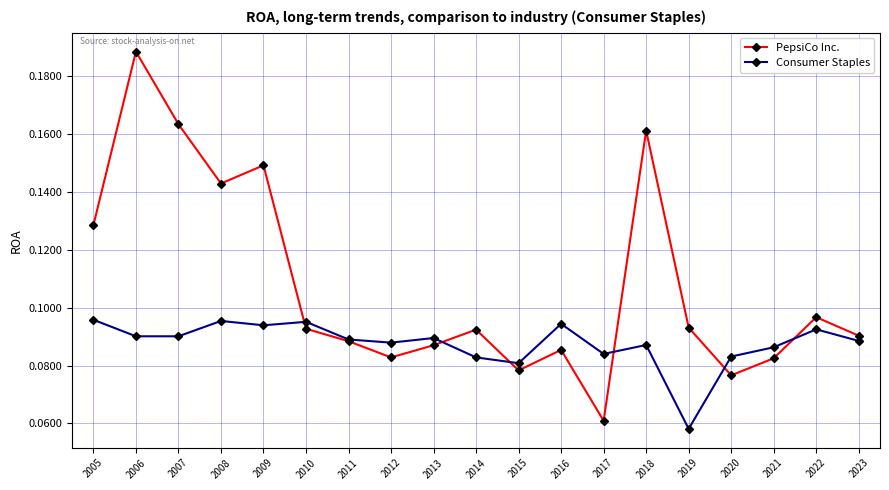

Which label corresponds to the largest value in the chart?

2006